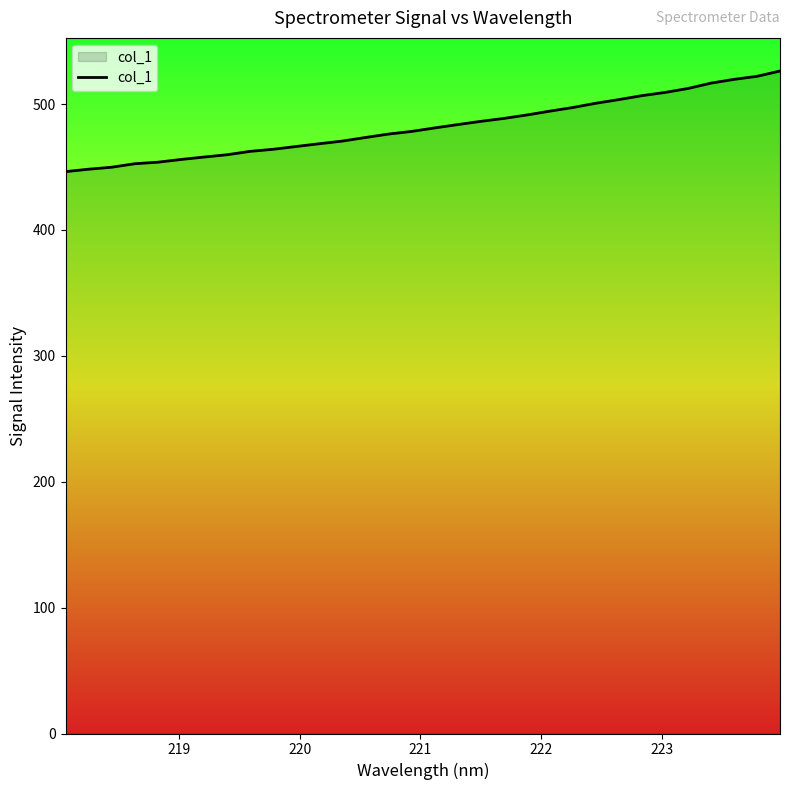

What is the difference between the maximum and minimum values?

79.9